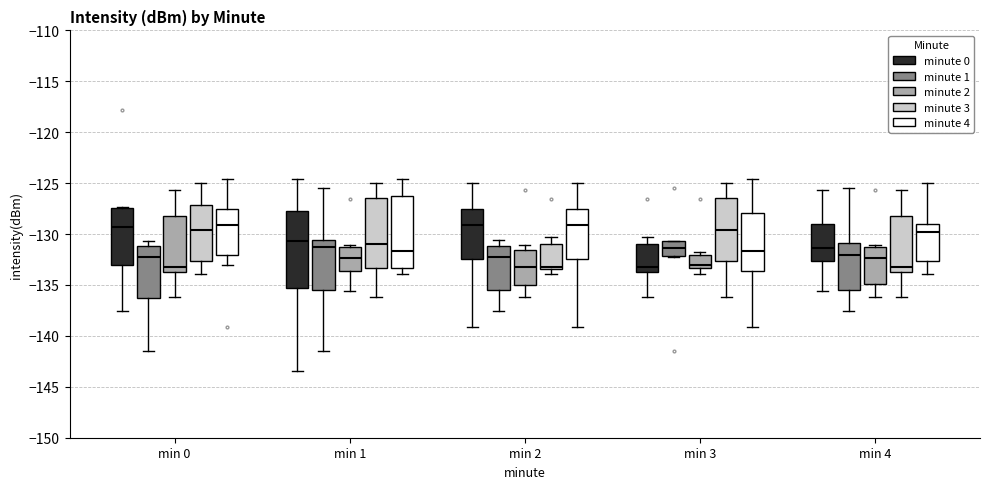

Where is the lower edge of the box for min 2 (minute 4) on the y-axis? The values are not printed on the chart, so give them approximately, as read against the axis.

-132.5